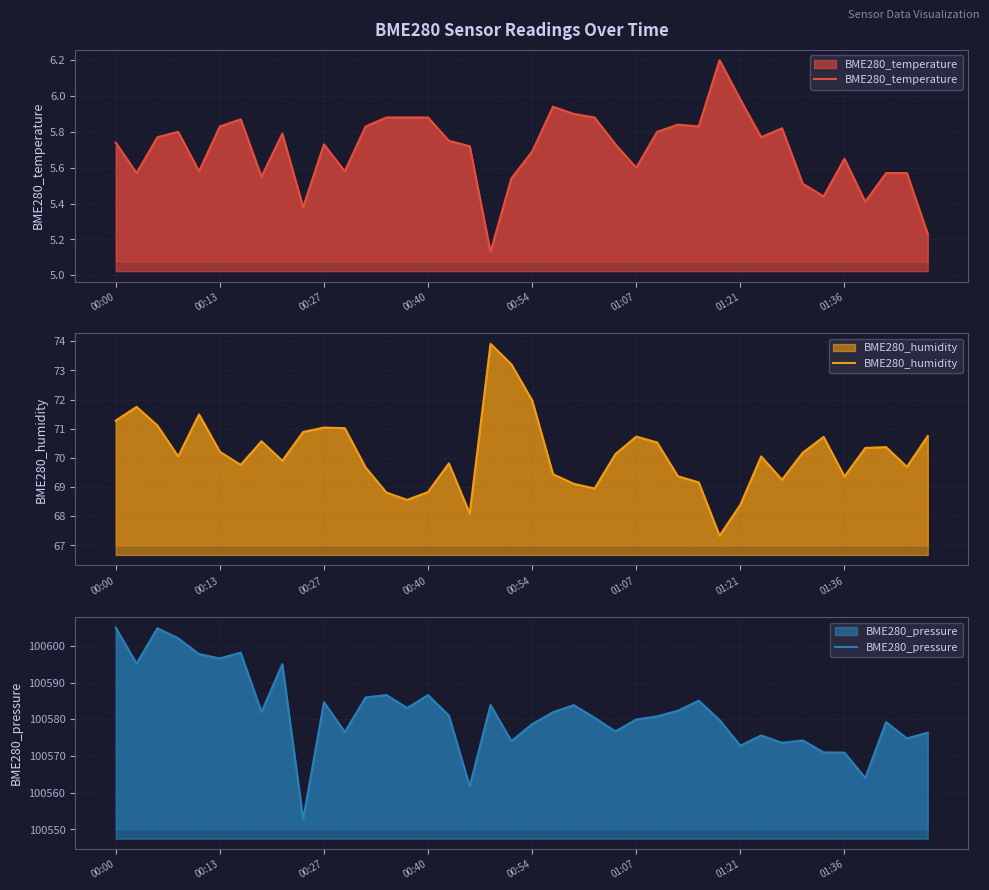

What is the maximum value shown in the chart?

100605.0